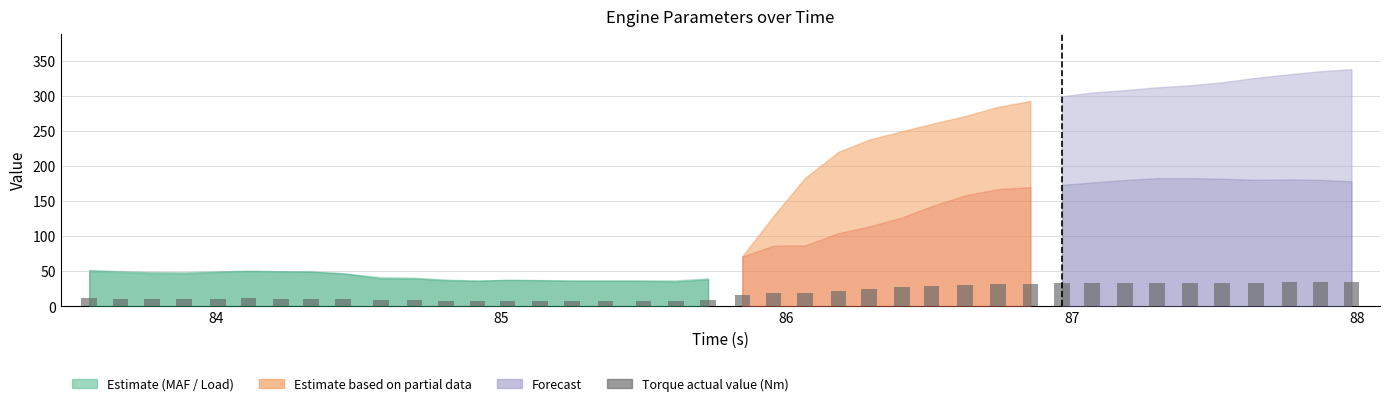

What is the difference between the maximum and minimum values?

26.6